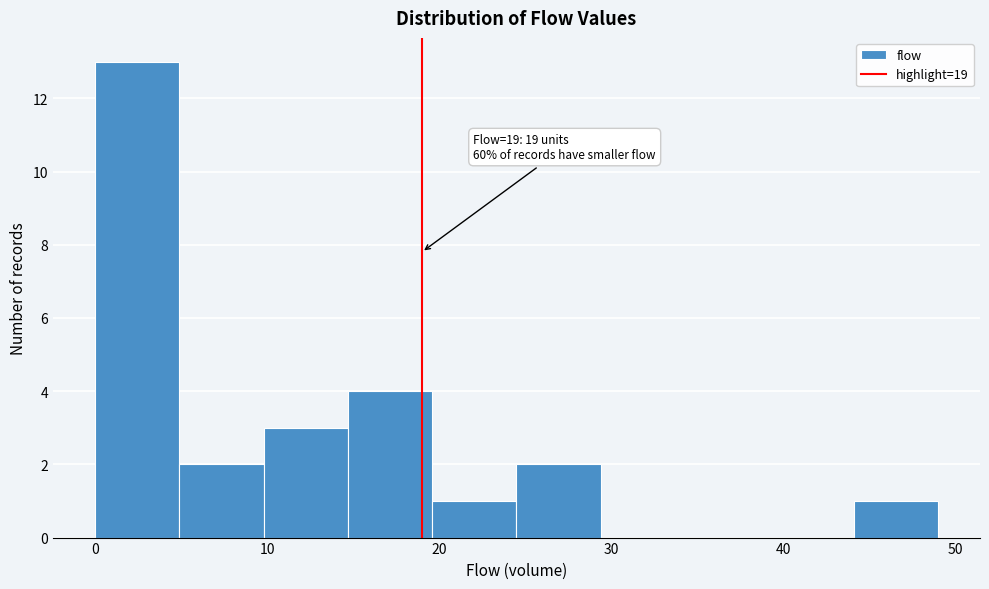

Which range on the x-axis has the tallest bar?

0.0 to 4.9